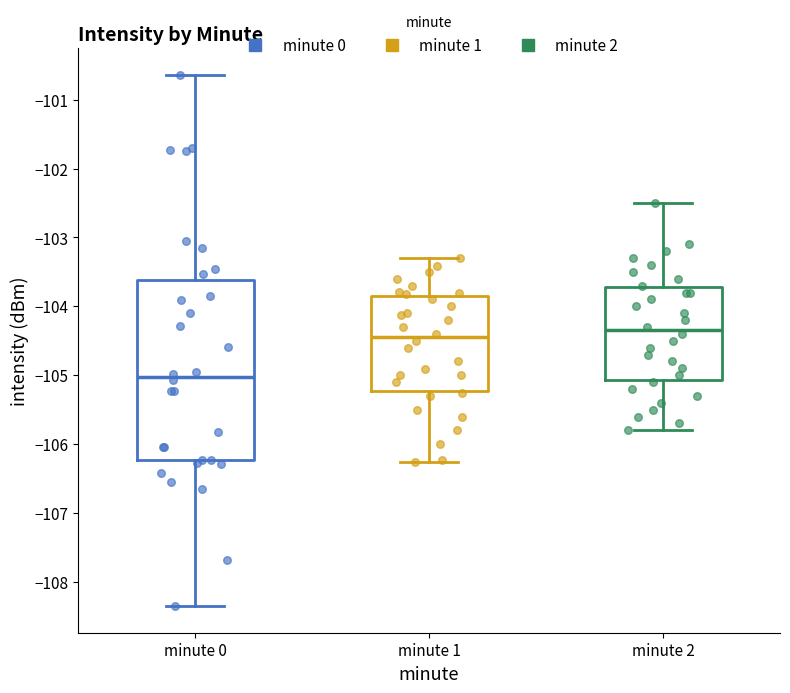

Reading left to right, transcribe this box plot: for each box, give where its median line is, the range the box spans, and where its two whiskers end, as read against the y-axis. The values are not printed on the chart, so give them approximately, as read against the axis.

minute 0: median -105.0, box -106.2 to -103.6, whiskers -108.4 to -100.6
minute 1: median -104.4, box -105.2 to -103.8, whiskers -106.3 to -103.3
minute 2: median -104.3, box -105.1 to -103.7, whiskers -105.8 to -102.5